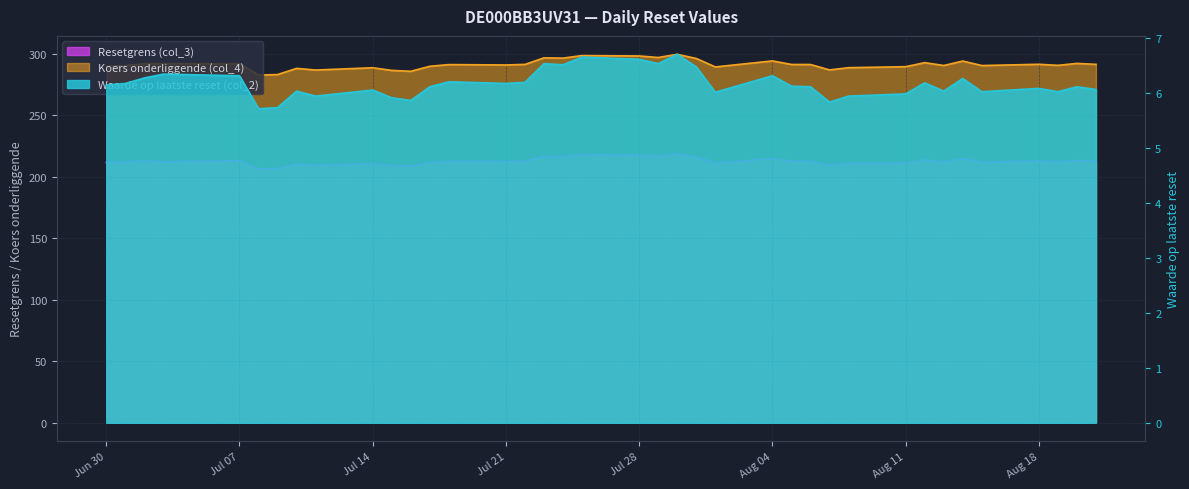

What is the approximate value of Waarde op laatste reset (col_2) at 2025-07-17?

6.1